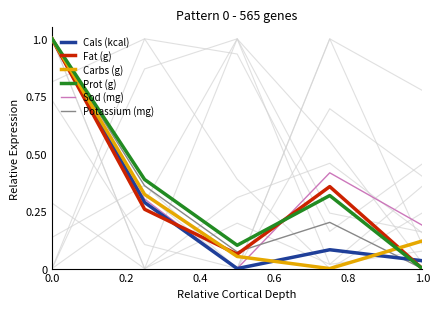

How many lines are shown in the chart?

6